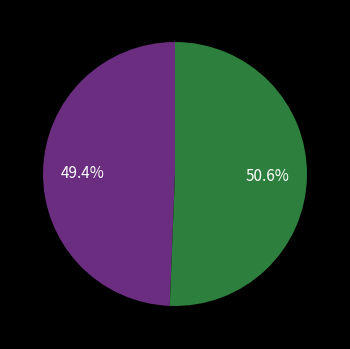

Is there any slice that represents more than half of the pie?

Yes